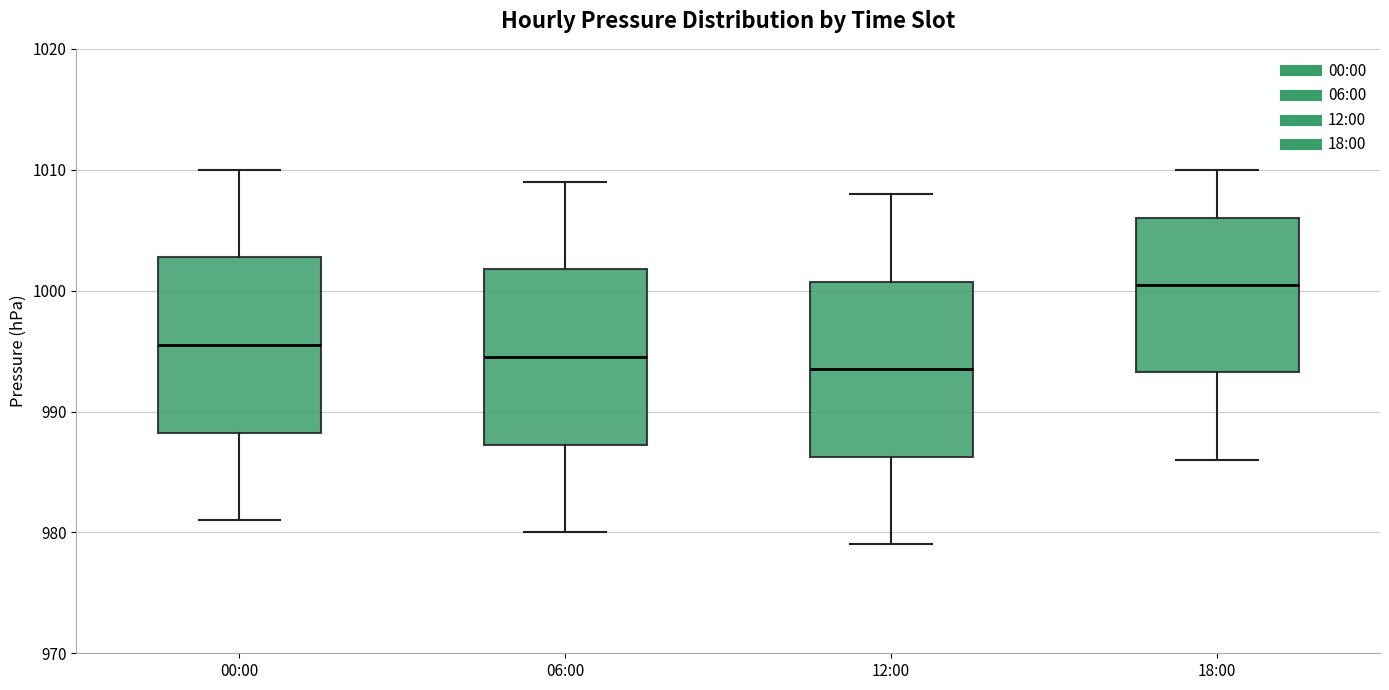

Where is the lower edge of the box for 00:00 on the y-axis? The values are not printed on the chart, so give them approximately, as read against the axis.

988